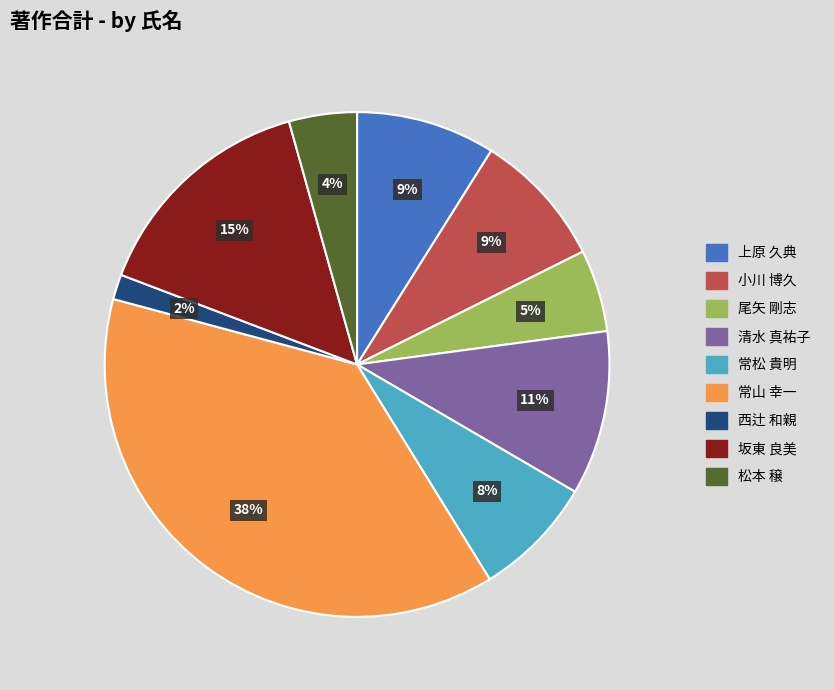

How many slices are in this pie chart?

9